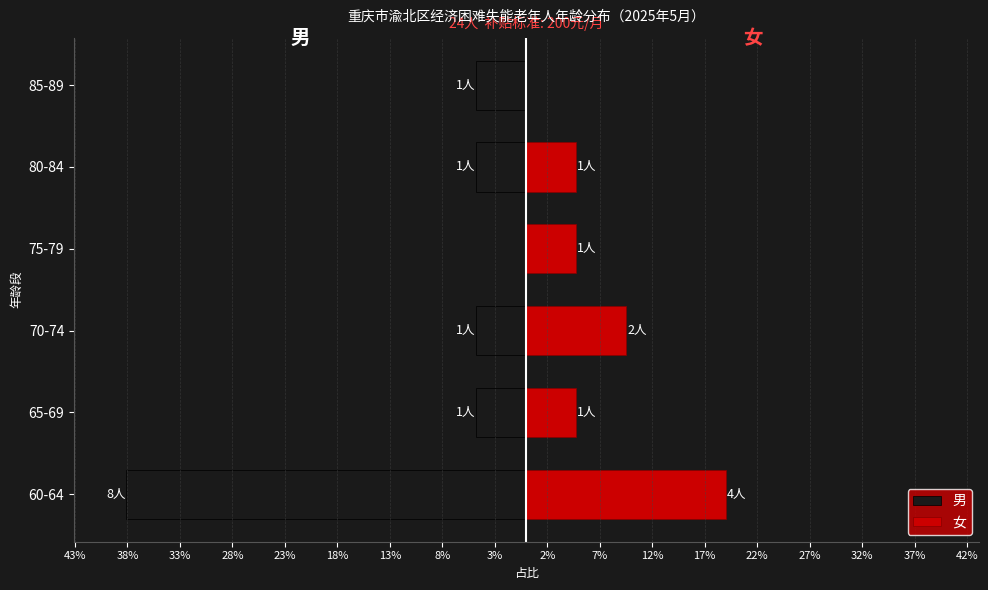

At how many categories does at least one series exceed -7?

6